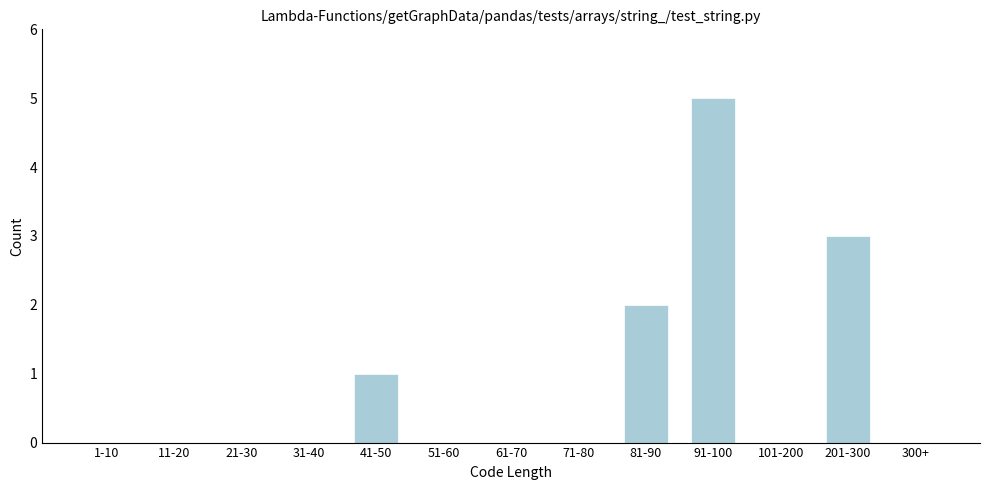

Reading left to right, what are all the values shown in this chart?

1-10=0	11-20=0	21-30=0	31-40=0	41-50=1	51-60=0	61-70=0	71-80=0	81-90=2	91-100=5	101-200=0	201-300=3	300+=0